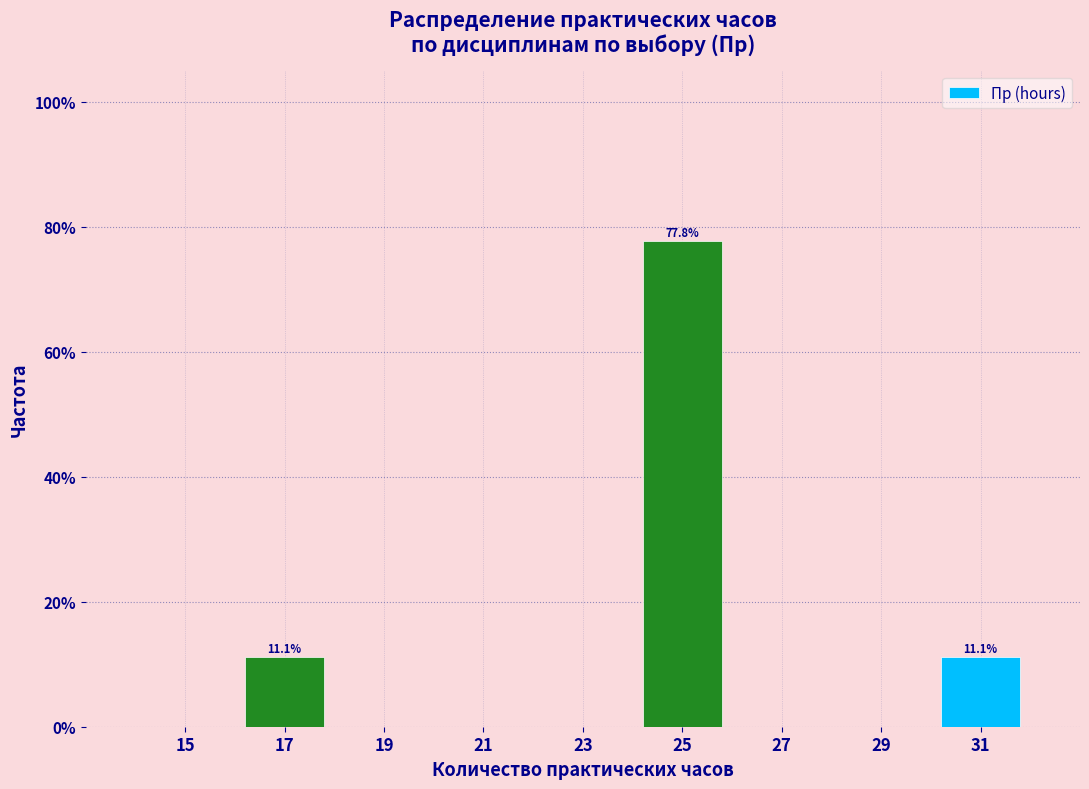

Over which range of the x-axis is the bar tallest?

24 to 26